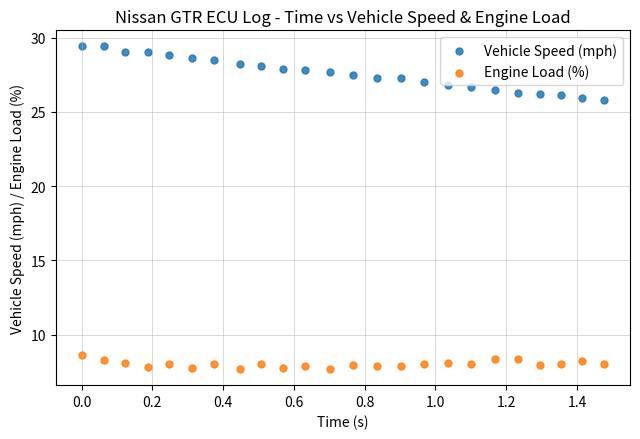

Which series has the largest Y range (max minus min)?

Vehicle Speed (mph)